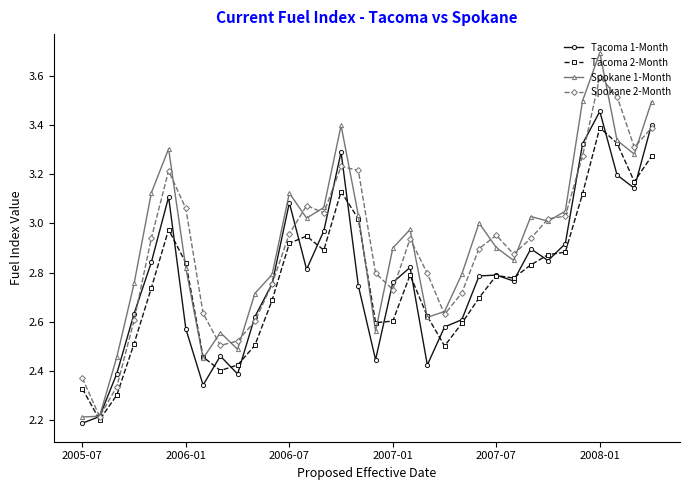

True or false: Tacoma 1-Month has more than 2 points higher than both neighbors.

True